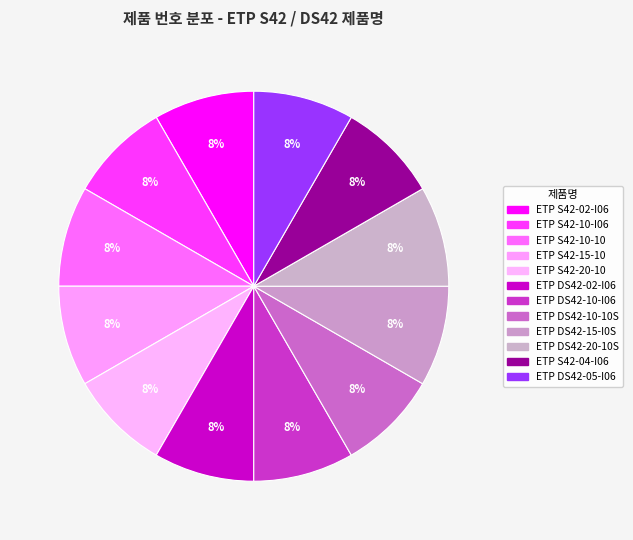

Is ETP DS42-02-I06 the majority of the pie?

No